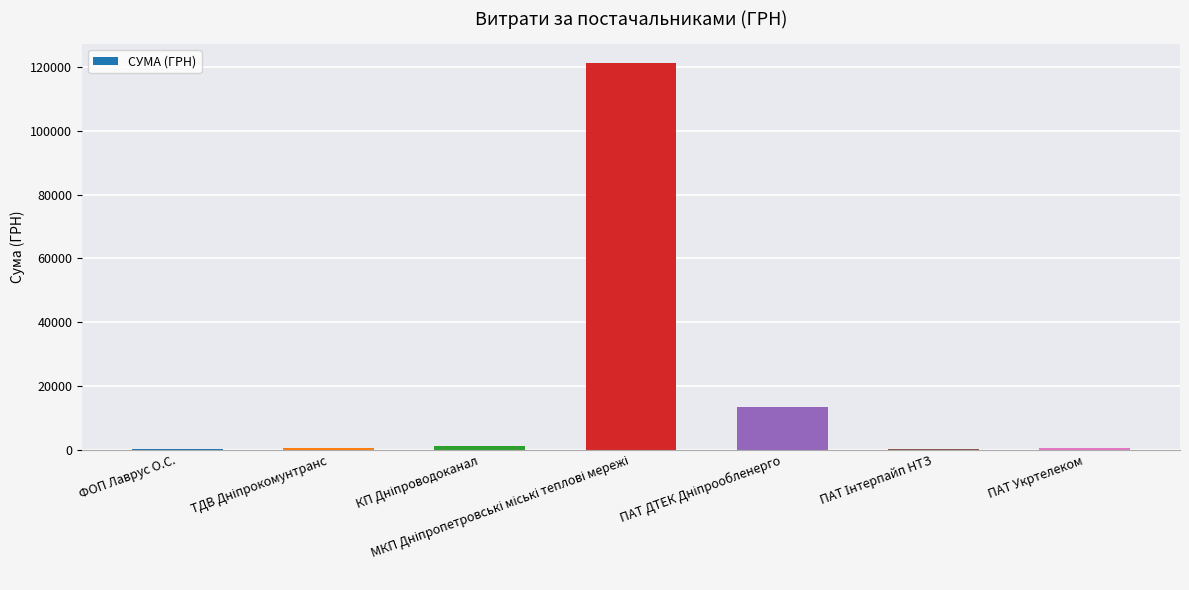

What is the sum of all values?

137342.3